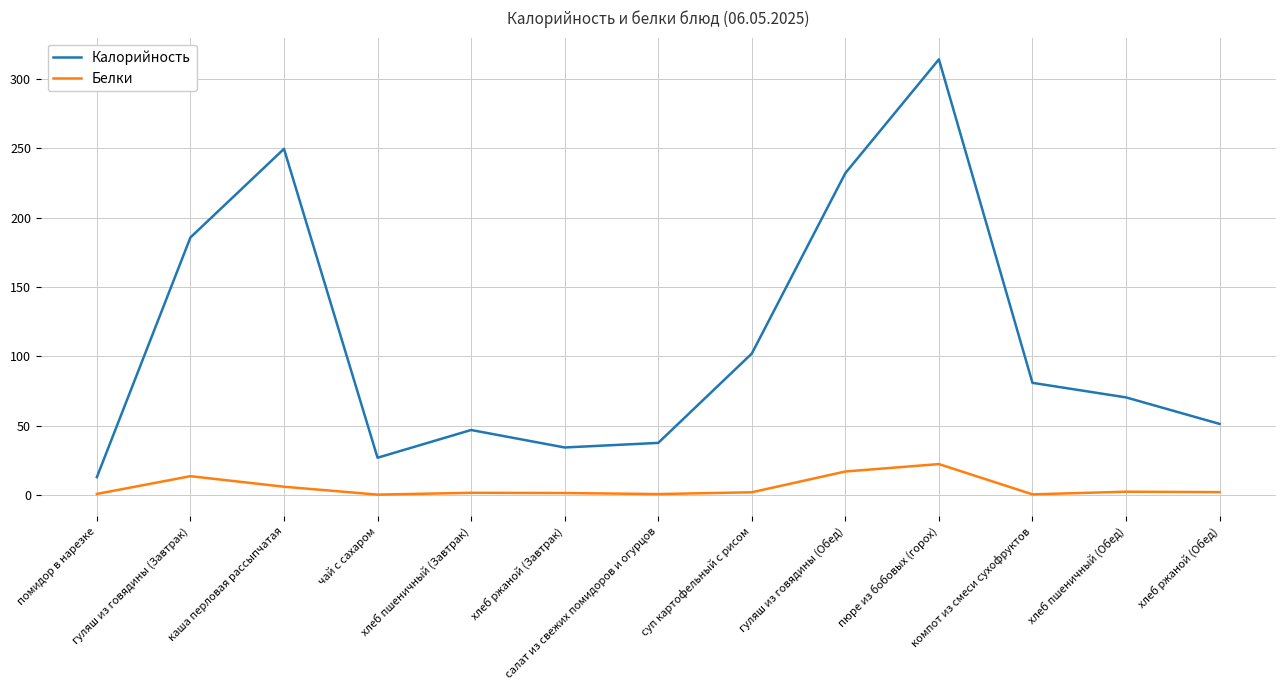

True or false: Калорийность has a value of 232.0 at гуляш из говядины (Обед).

True